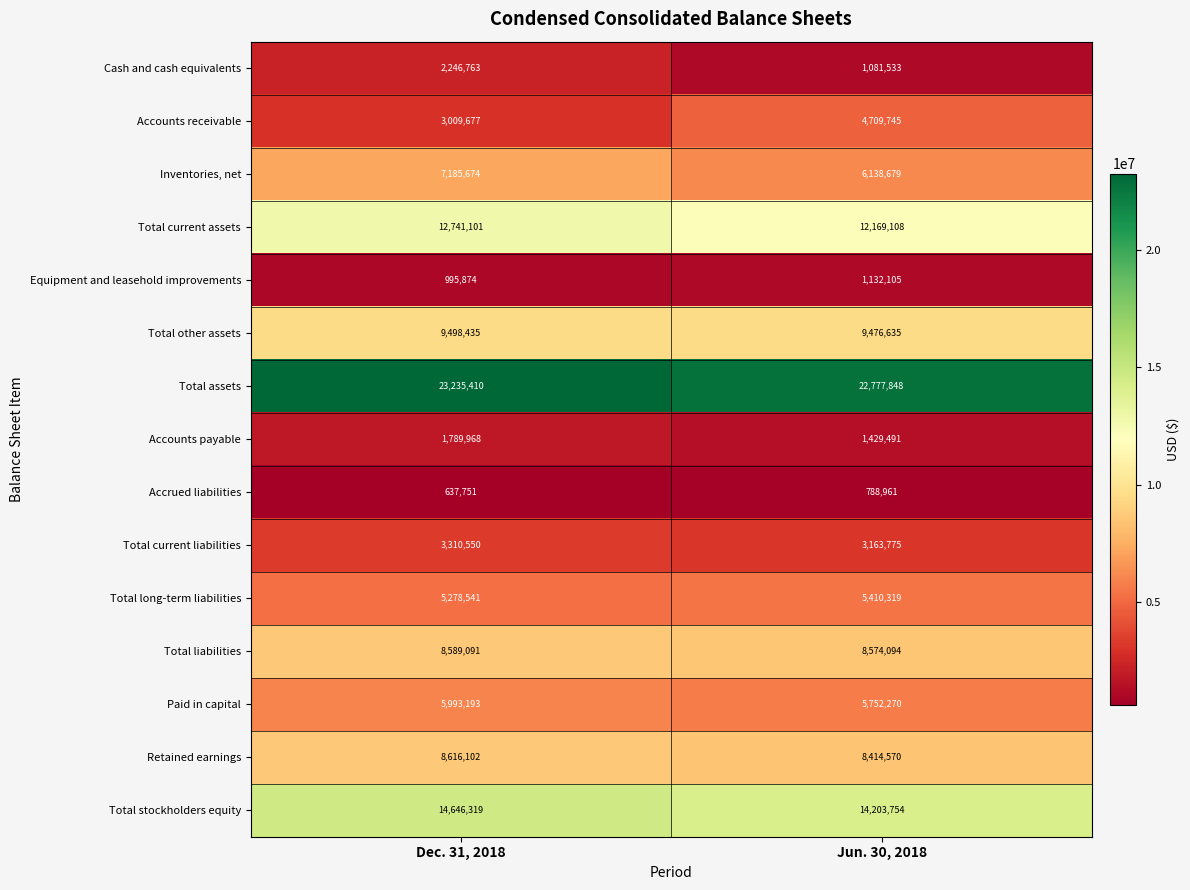

What is the lowest value of the Total liabilities series?

8574094